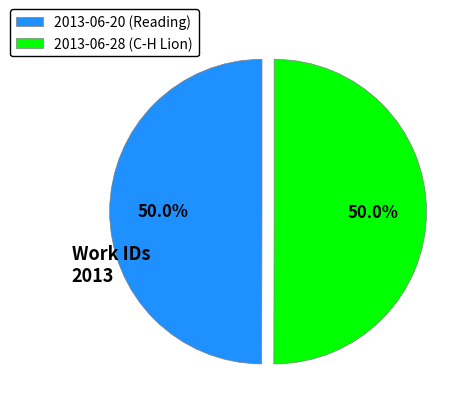

What is the ratio of the value at 2013-06-20 (Reading) to the value at 2013-06-28 (C-H Lion)?

1.0